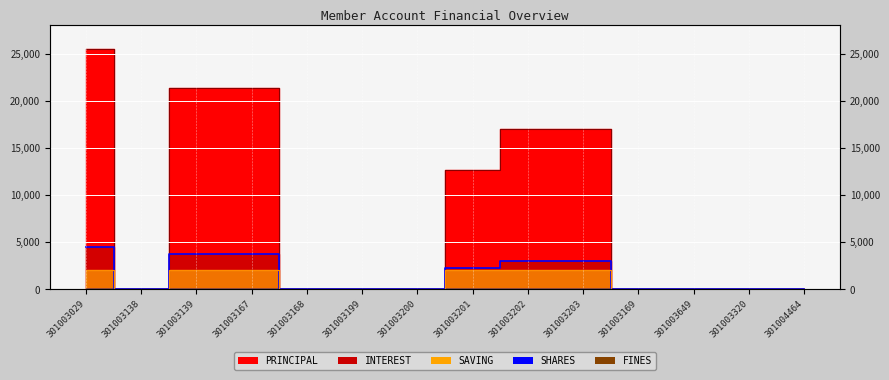

What is the difference between the maximum and minimum values in the INTEREST series?

4500